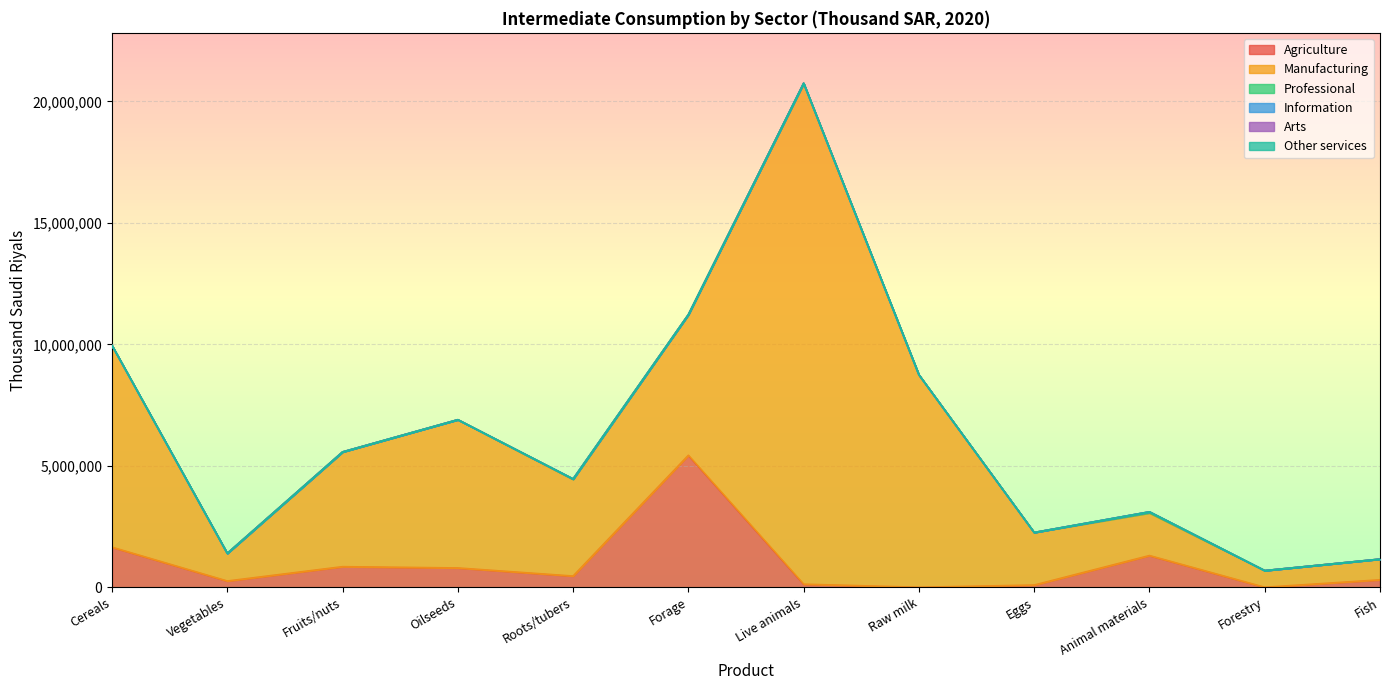

Which category has the lowest value in the Arts series?

Cereals